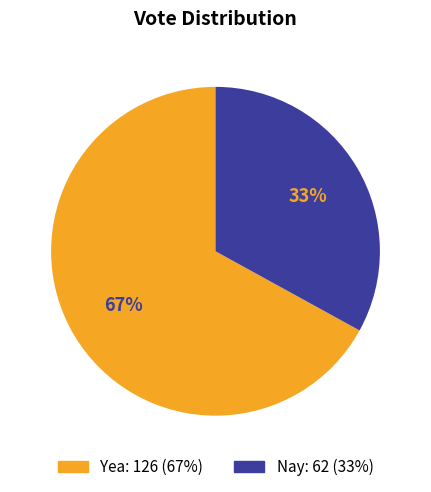

What percentage is the Yea slice, to the nearest percent?

67%